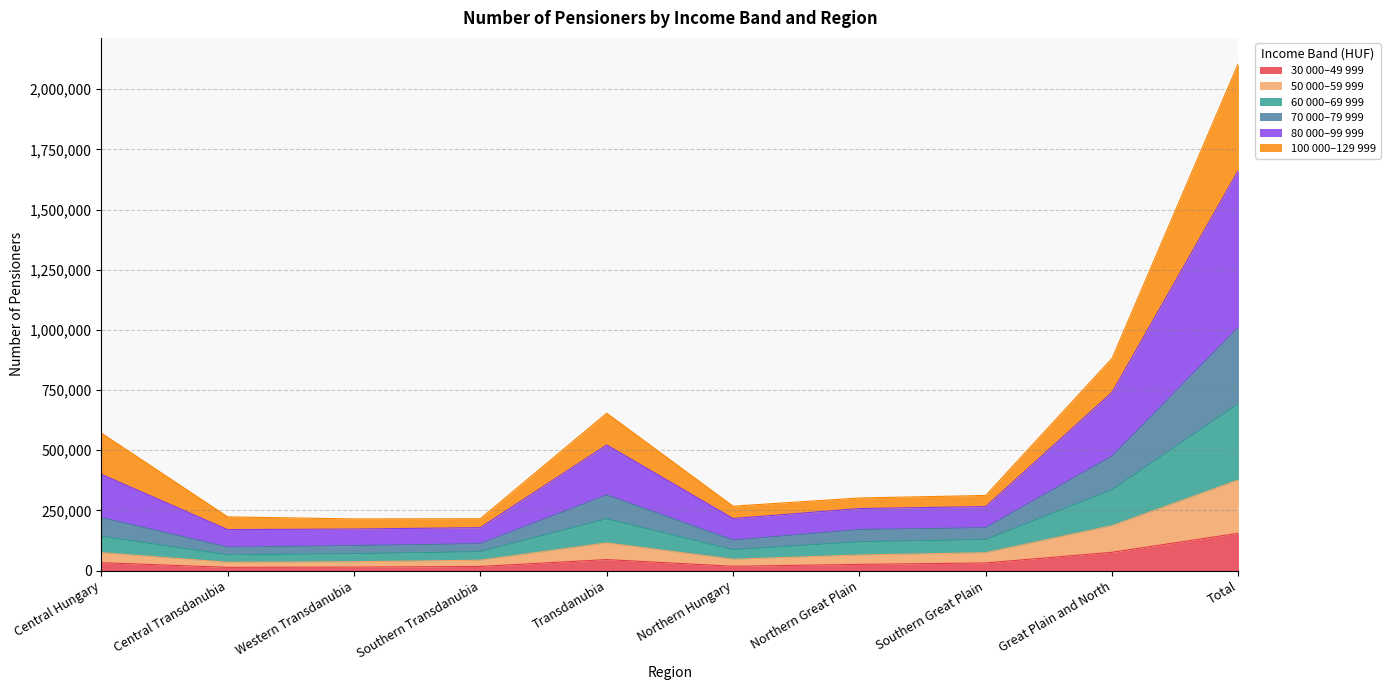

True or false: 80 000–99 999 and 30 000–49 999 intersect in this chart.

False